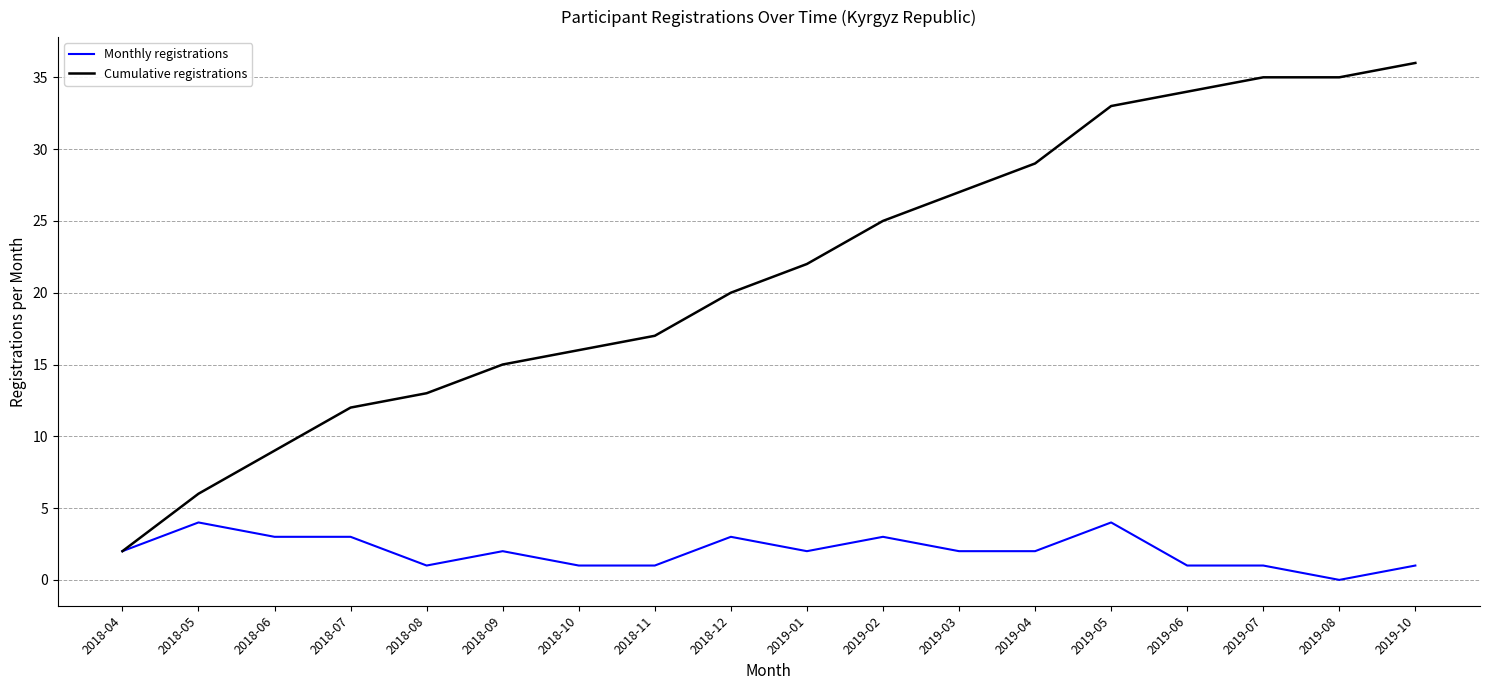

Which category has the lowest value in the Cumulative registrations series?

2018-04